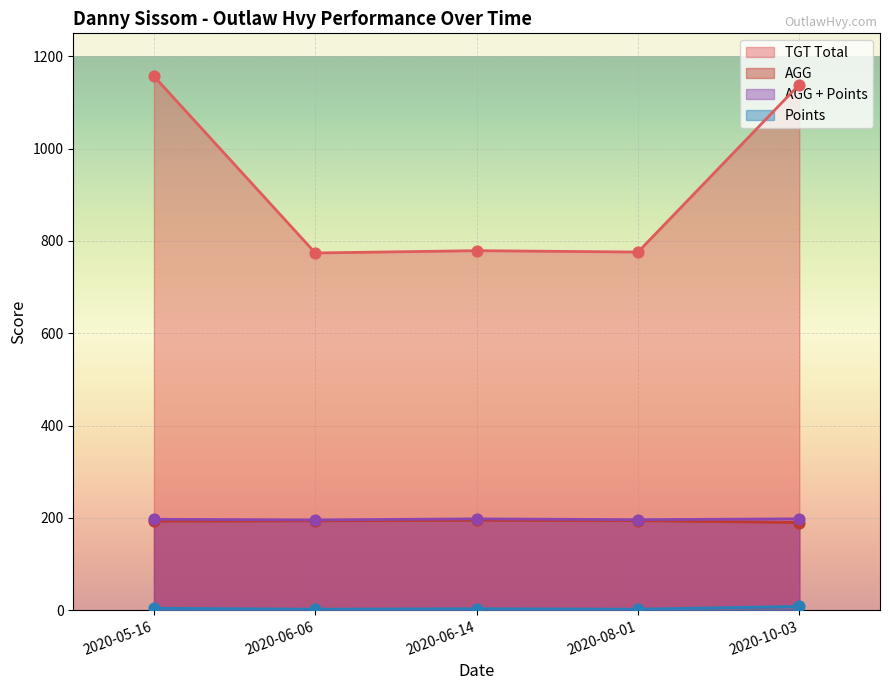

Which series reaches the minimum Y coordinate?

Points